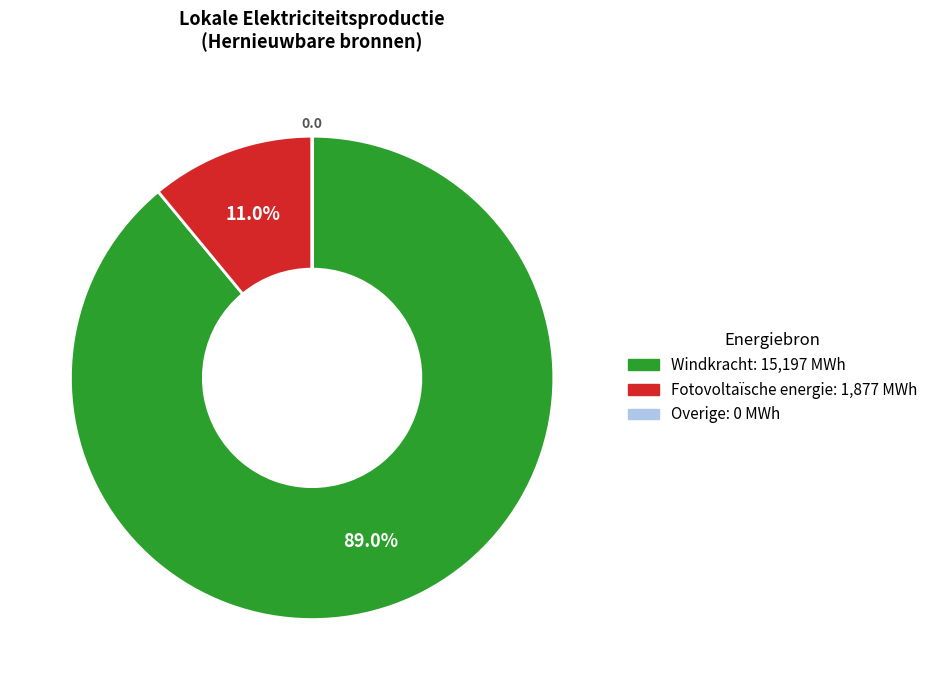

What percentage is NOT represented by Fotovoltaïsche energie?

89.0%